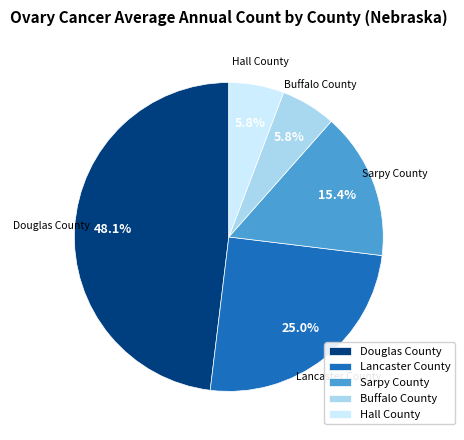

To the nearest percent, what percentage of the pie is Lancaster County?

25%